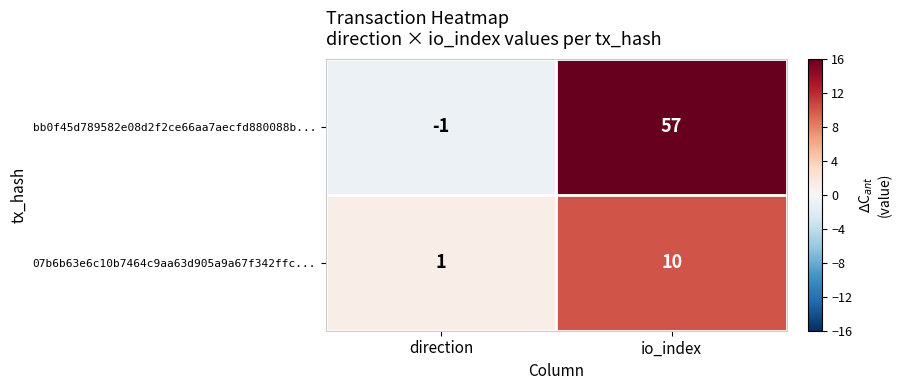

At which category does the chart reach its minimum across all series?

direction